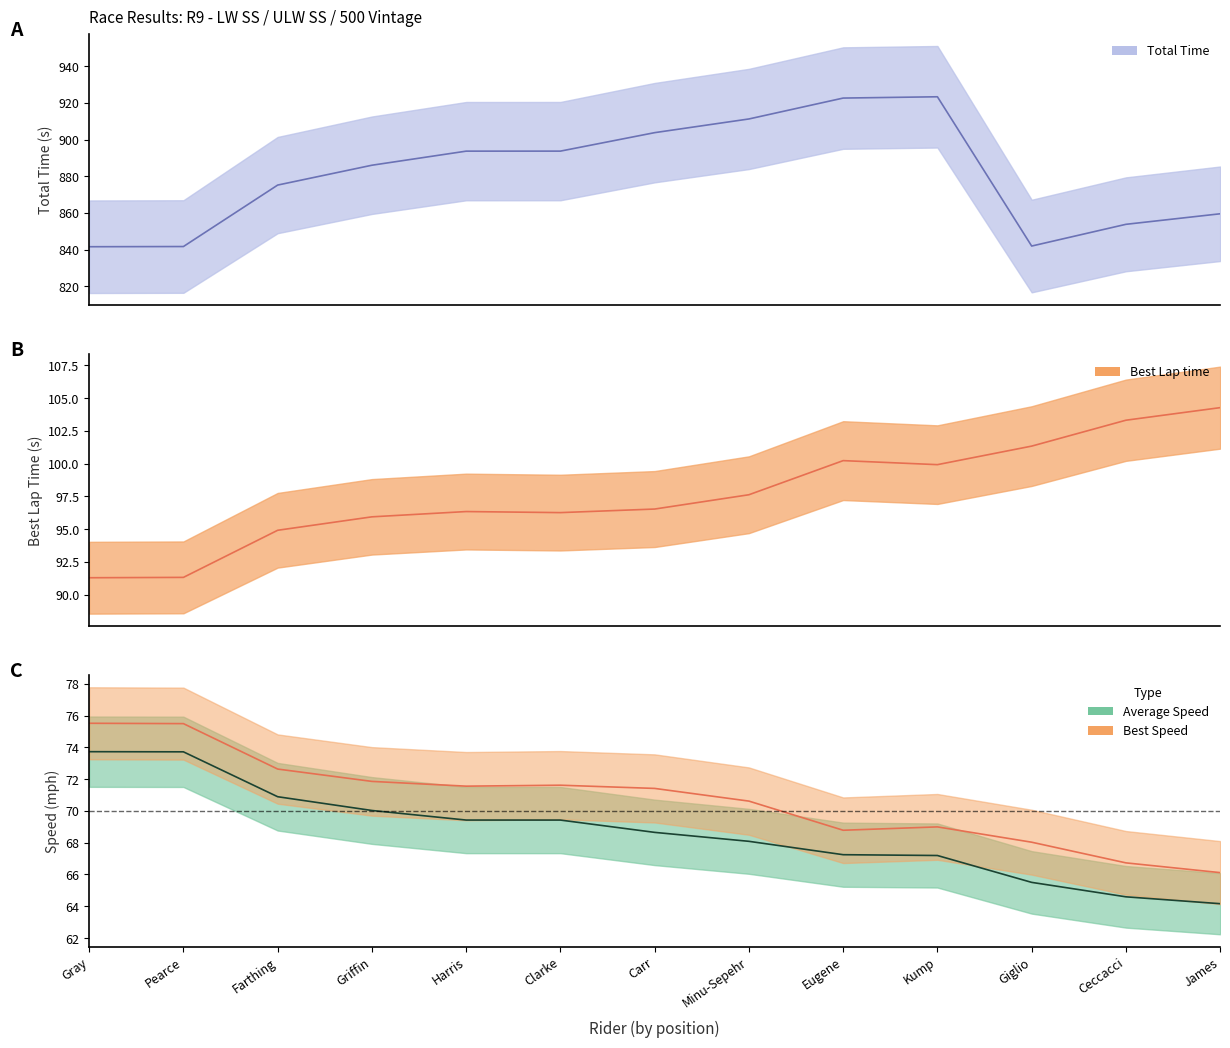

Is it true that Best Lap time equals 157.4 at Pearce?

False